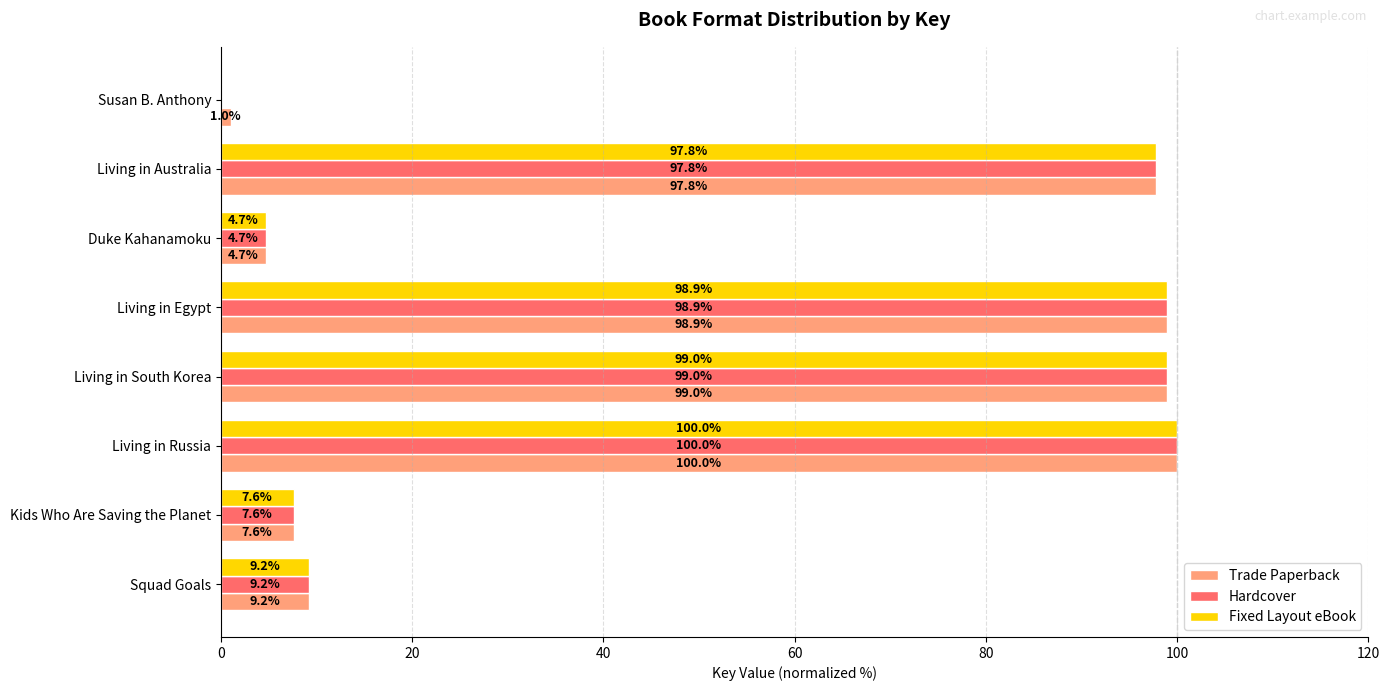

How many data points in Trade Paperback are above 97?

4